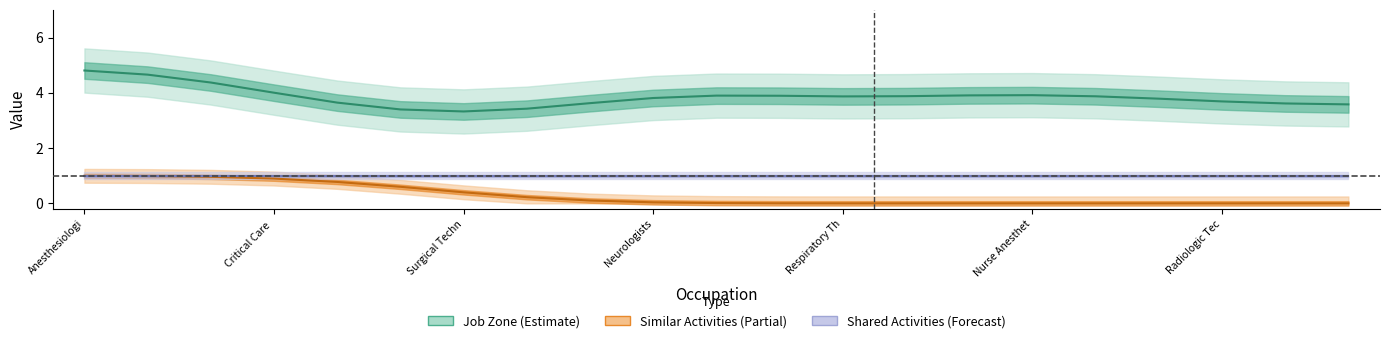

What are all the series names shown in the legend?

job_zone, similar_activities, shared_activities